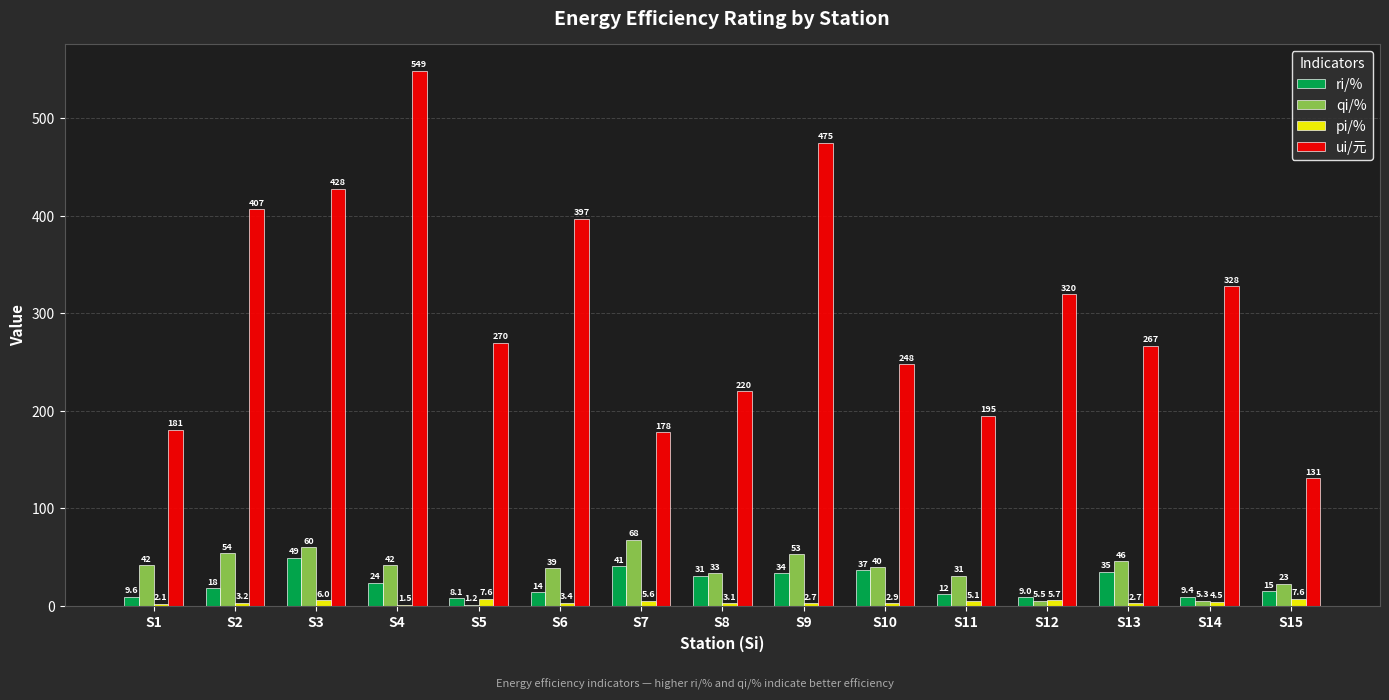

The ui/元 series shows 138.9 at S10. True or false?

False